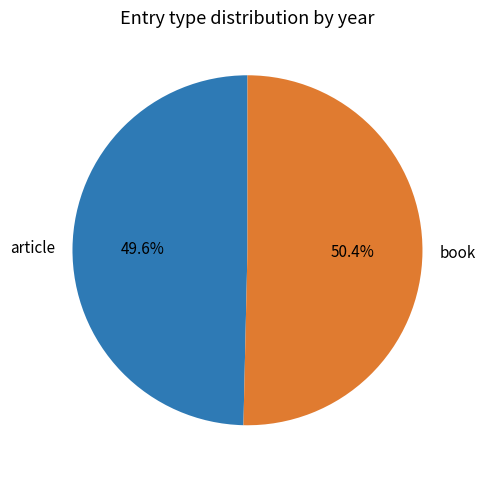

What is the total percentage of article and book?

100.0%